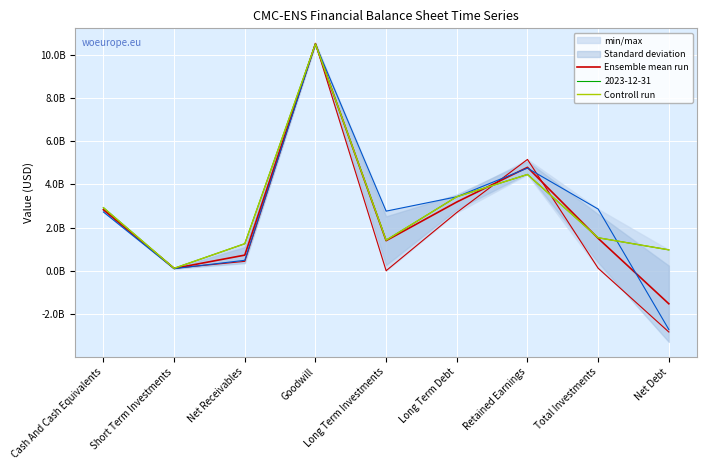

Rank the series at Goodwill from lowest to highest value.

Controll run, Ensemble mean run